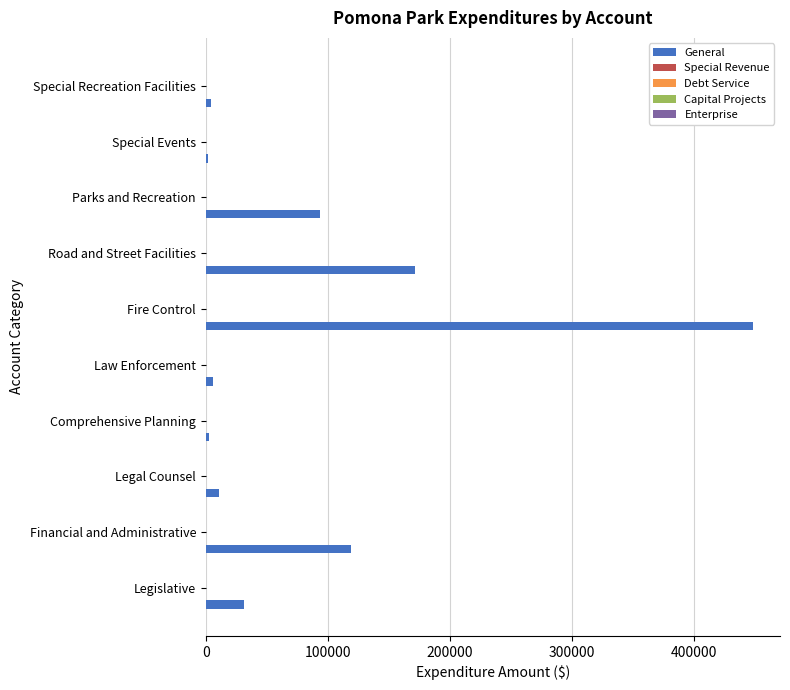

Are the bars horizontal?

Yes